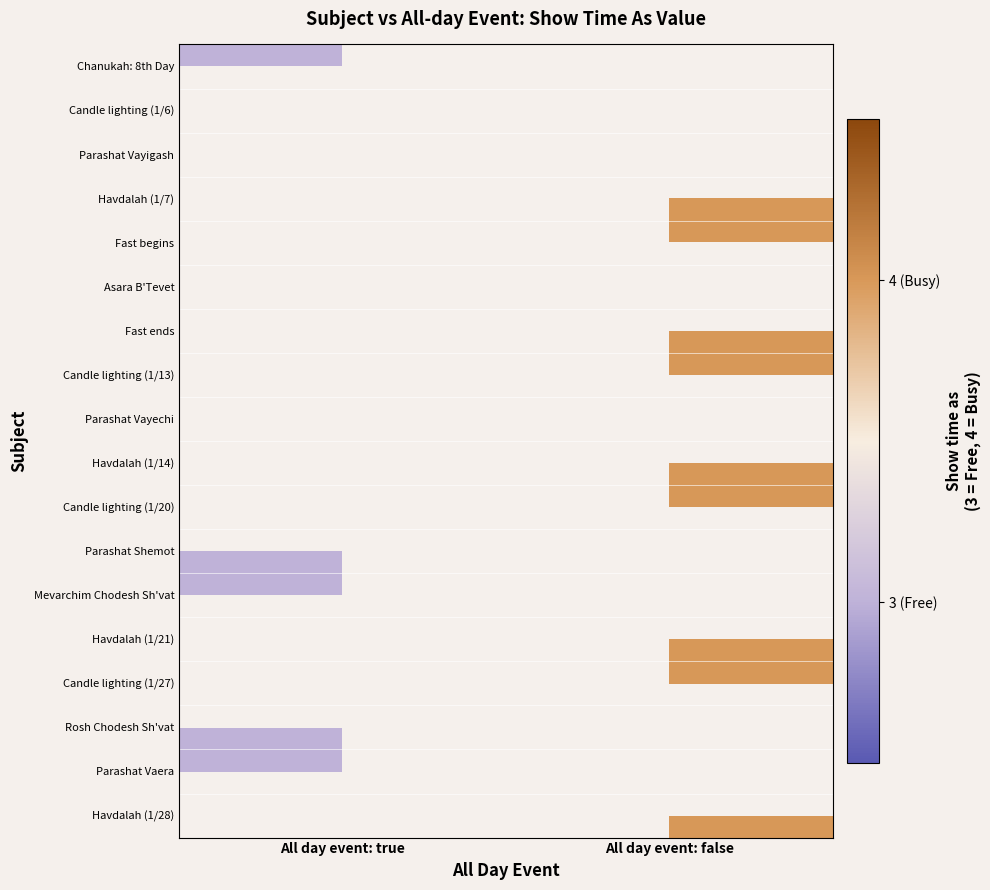

Is the value of Asara B'Tevet at All day event: false greater than the value of Candle lighting (1/6) at All day event: false?

No